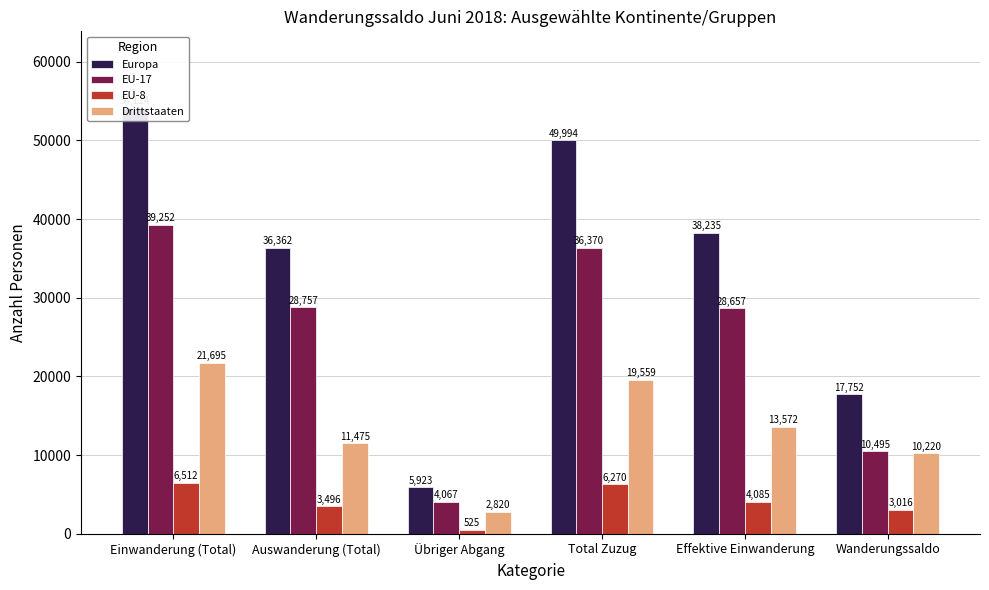

What are all the series names shown in the legend?

Europa, EU-17, EU-8, Drittstaaten